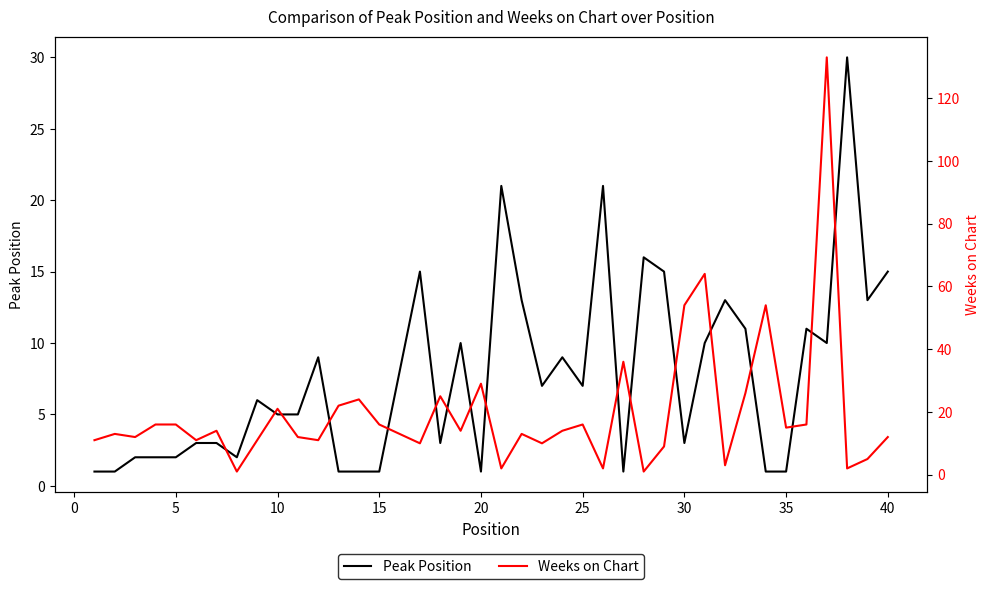

After their last crossing, which series has the higher values: Peak Position or Weeks on Chart?

Peak Position